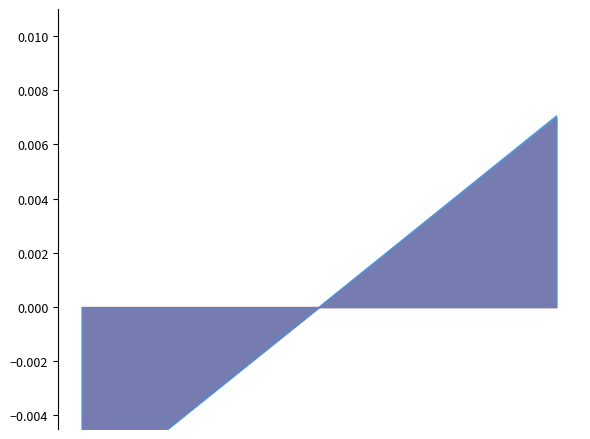

Which category has the lowest value across all series?

31-10-29